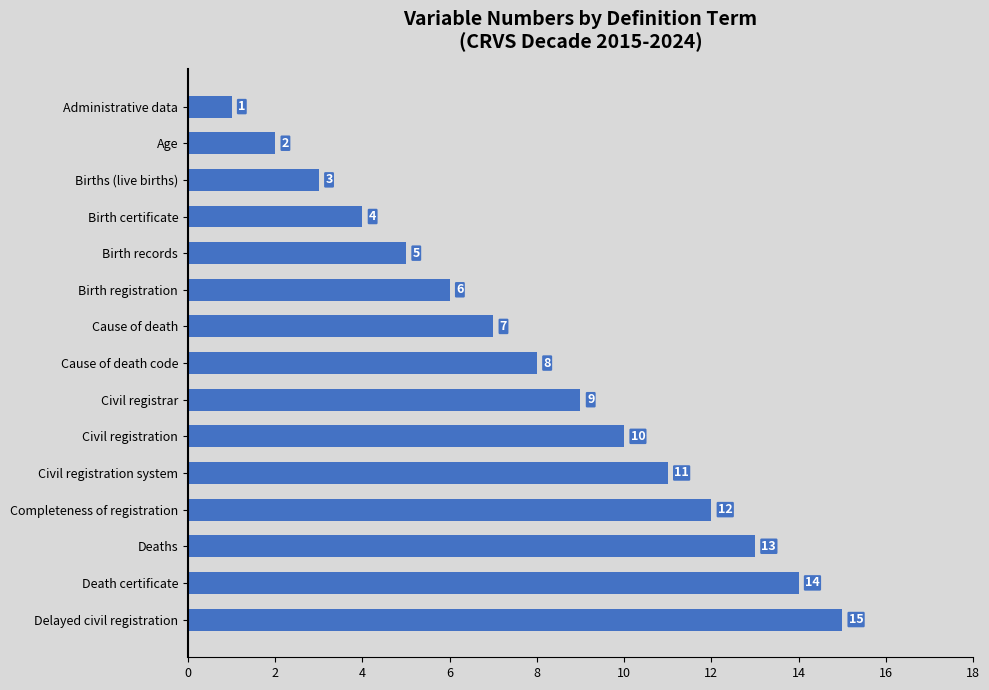

What position from the top is Births (live births)?

3